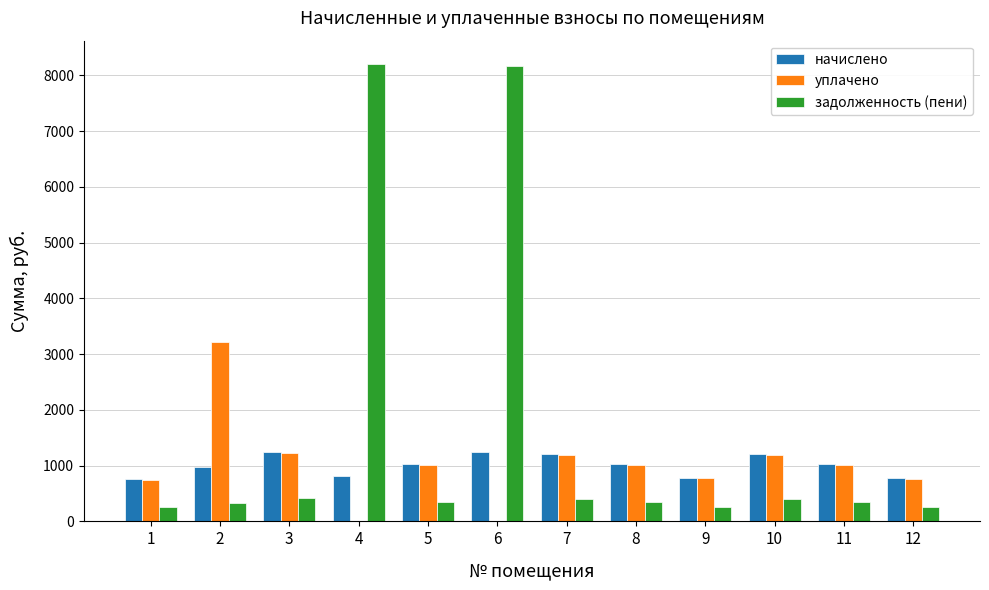

Is it true that уплачено equals -1468.6 at 4?

False